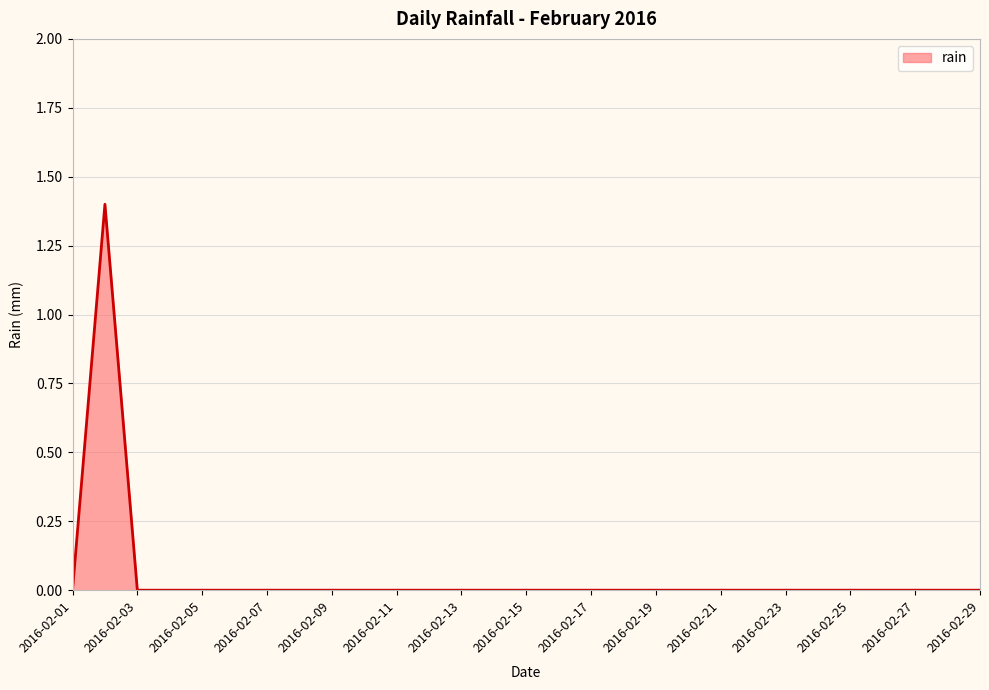

What is the difference between the maximum and minimum values?

1.4